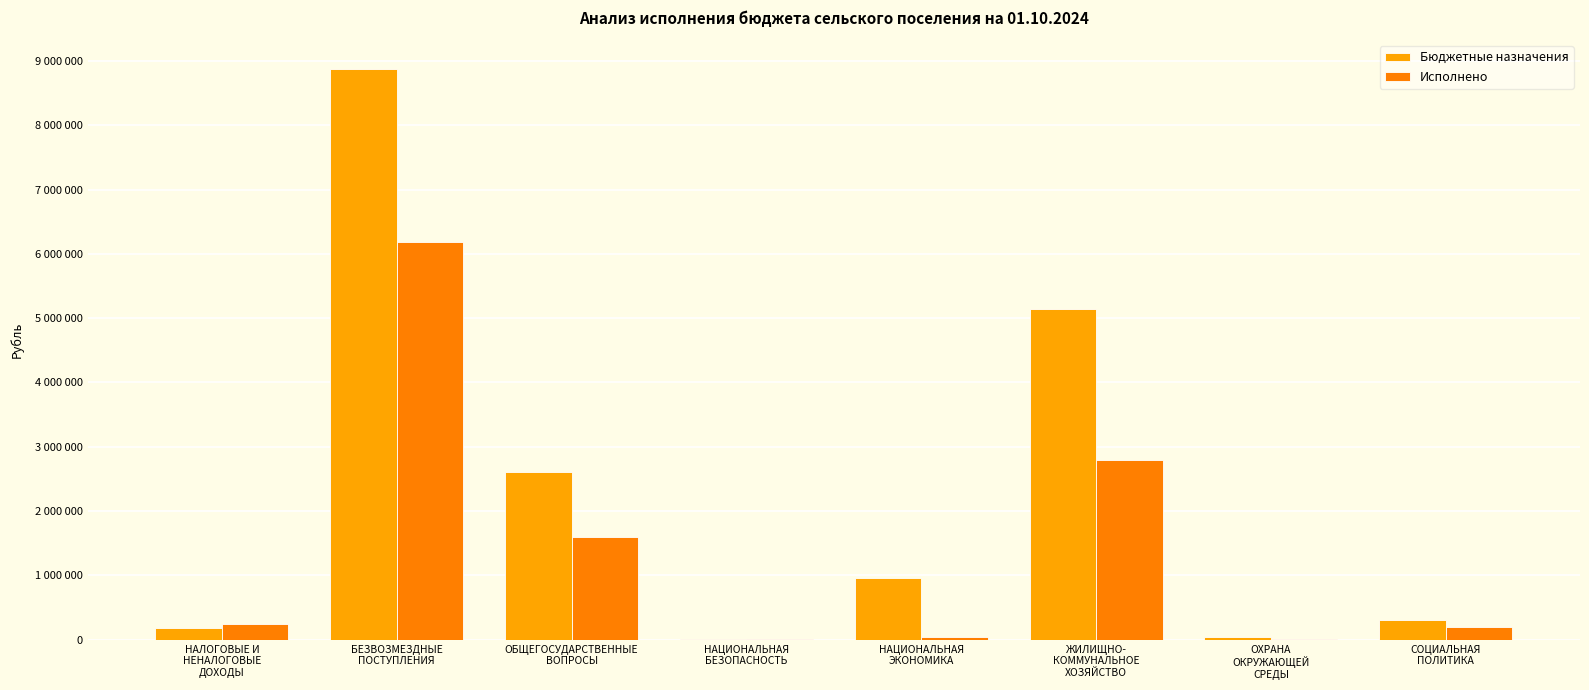

What are all the series names shown in the legend?

Бюджетные назначения, Исполнено